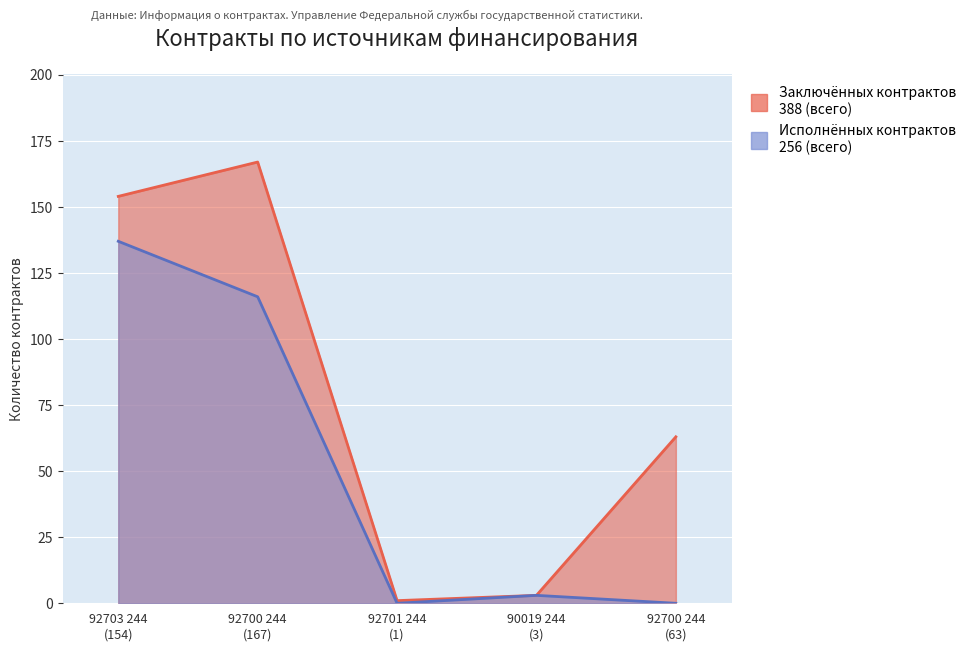

How many interior local peaks does the Количество исполненных контрактов series have?

1